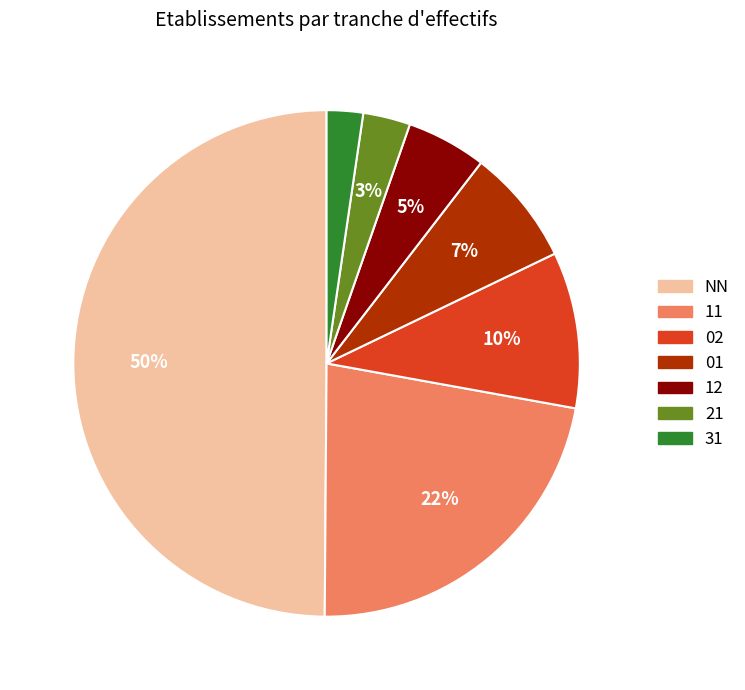

Count the number of slices in the pie.

7